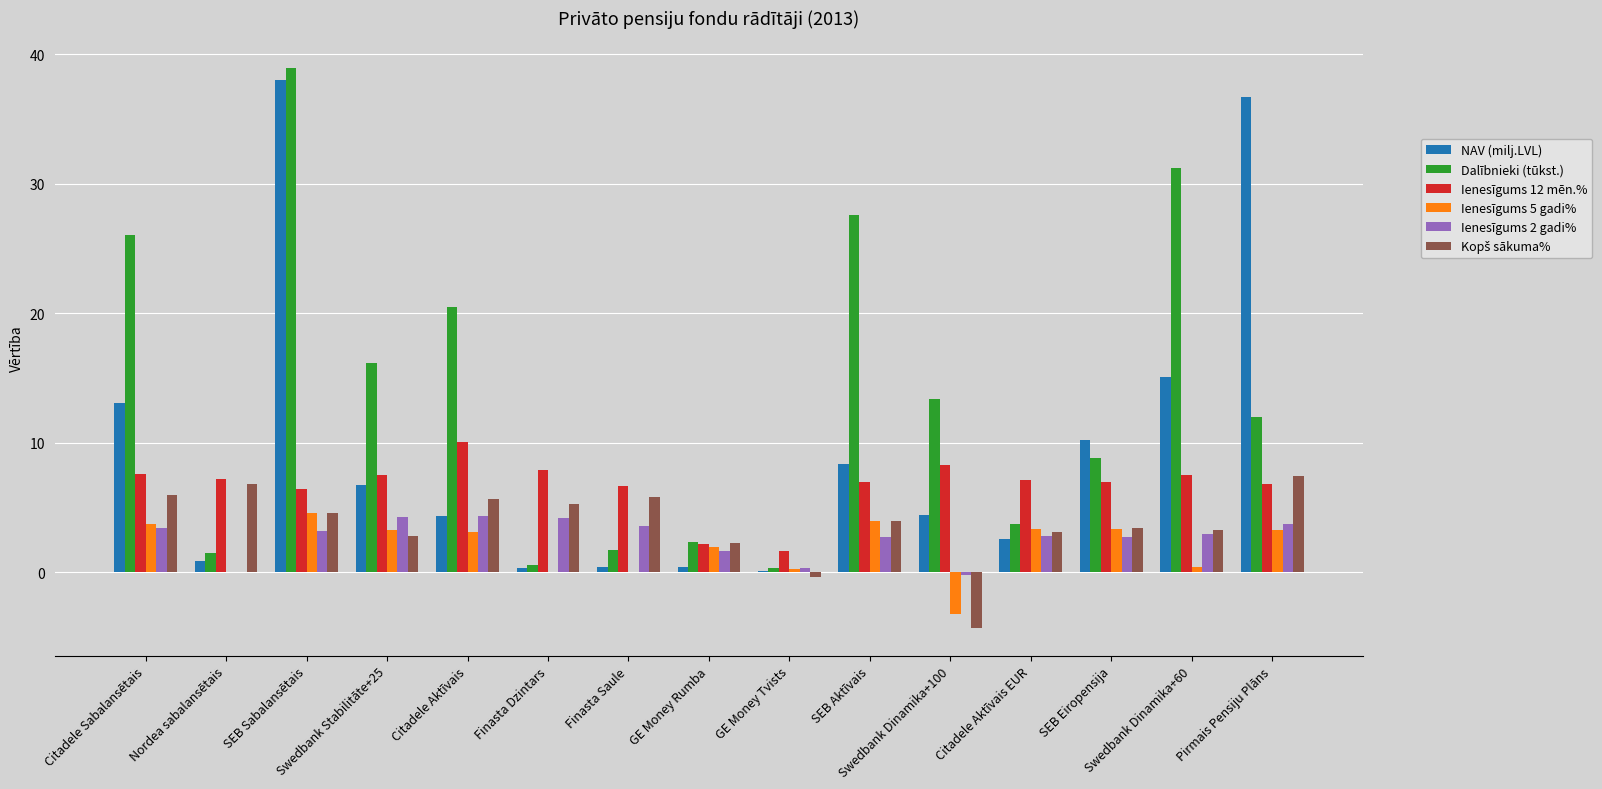

What is the maximum value shown in the chart?

38.9